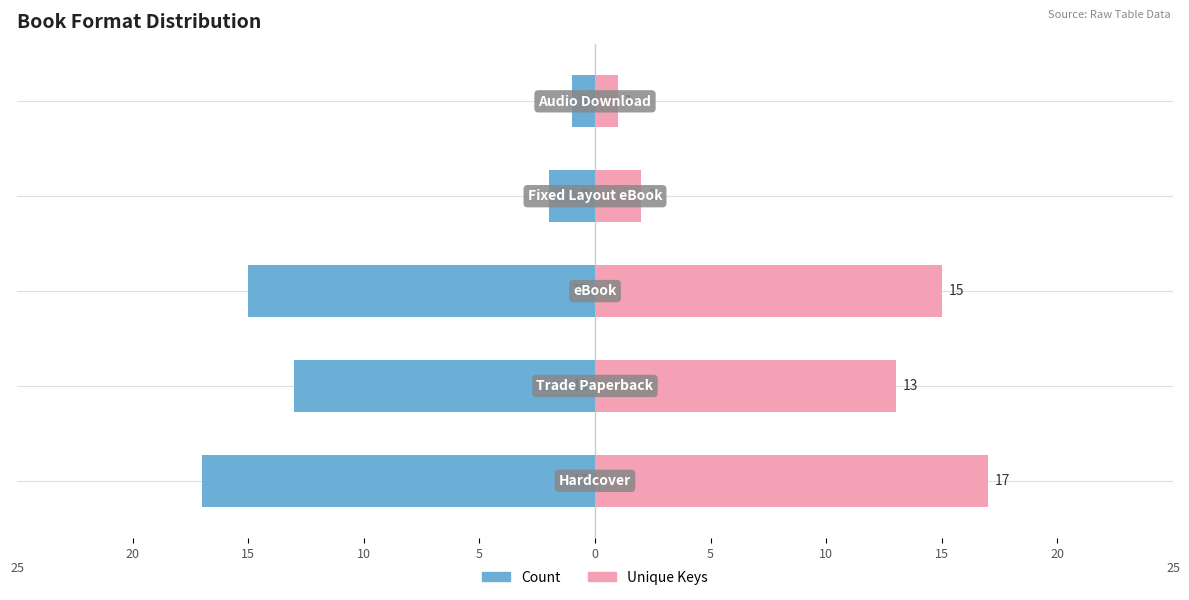

Reading right to left, what are all the values shown in this chart?

Count: -1	-2	-15	-13	-17
Unique Keys: 1	2	15	13	17